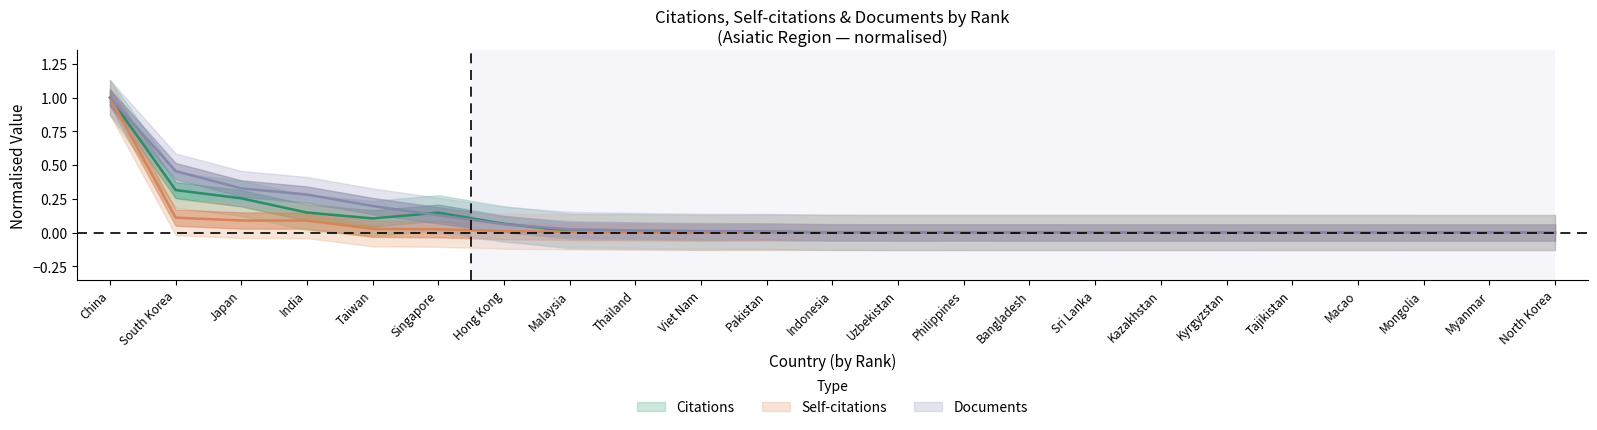

Reading left to right, what are all the values shown in this chart?

Citations: 1.0	0.3	0.3	0.1	0.1	0.1	0.1	0.0	0.0	0.0	0.0	0.0	0.0	0.0	0.0	0.0	0.0	0.0	0.0	0.0	0.0	0.0	0.0
Self-citations: 1.0	0.1	0.1	0.1	0.0	0.0	0.0	0.0	0.0	0.0	0.0	0.0	0.0	0.0	0.0	0.0	0.0	0.0	0.0	0.0	0.0	0.0	0.0
Documents: 1.0	0.5	0.3	0.3	0.2	0.1	0.1	0.0	0.0	0.0	0.0	0.0	0.0	0.0	0.0	0.0	0.0	0.0	0.0	0.0	0.0	0.0	0.0